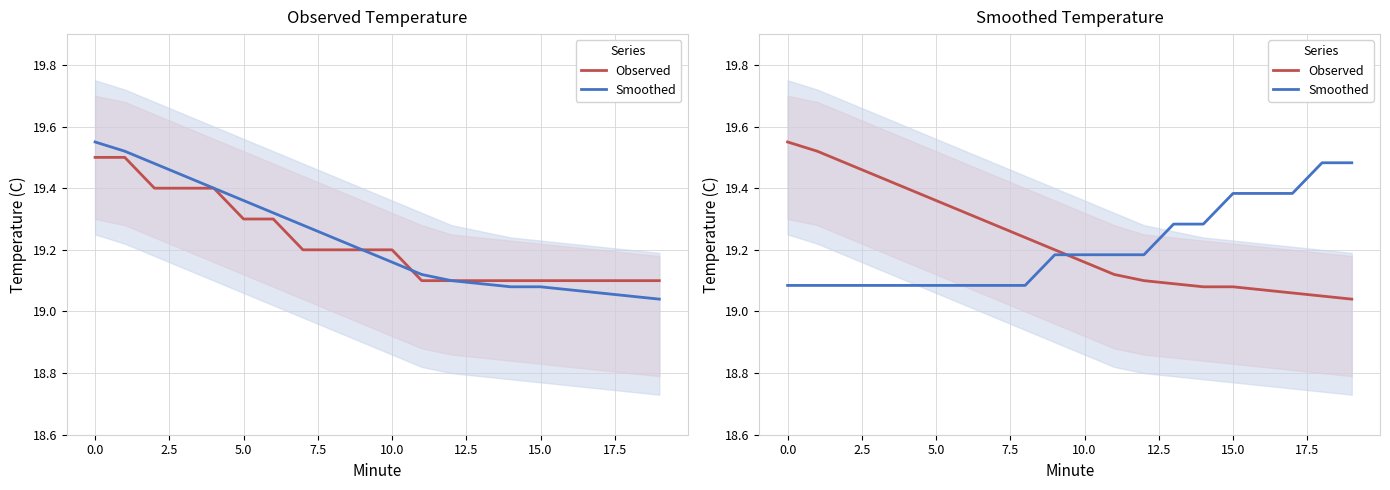

The Smoothed series shows 19.2 at 12. True or false?

True